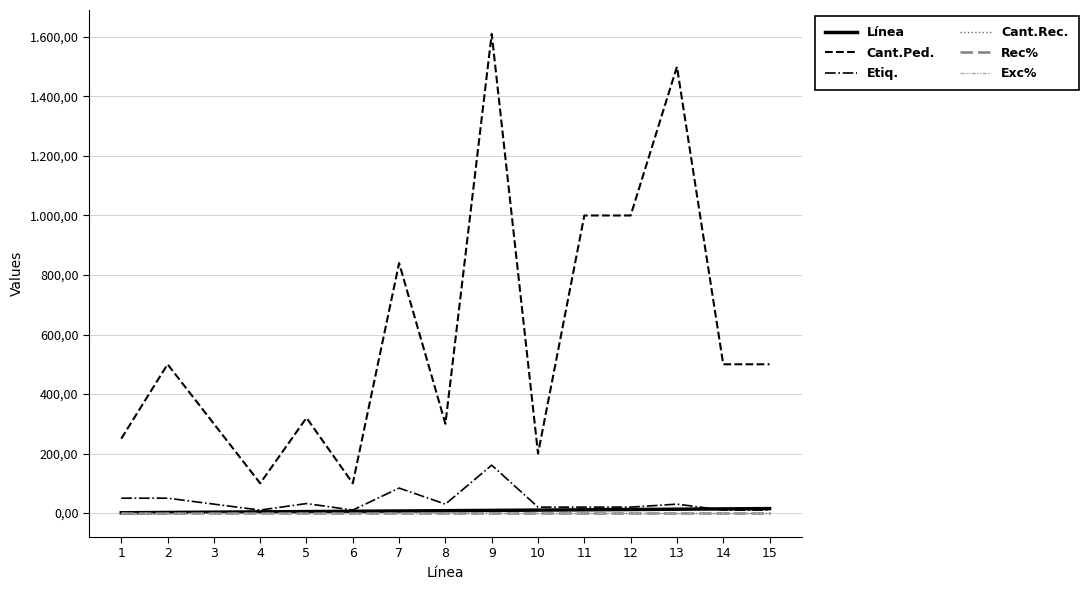

Which series has the largest range (max minus min)?

Cant.Ped.